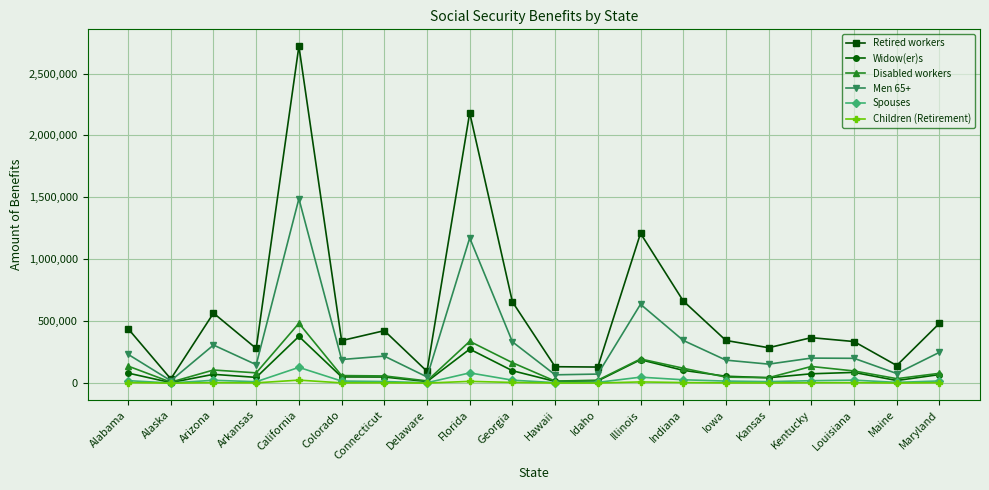

Which series has the widest spread of values?

Retired workers